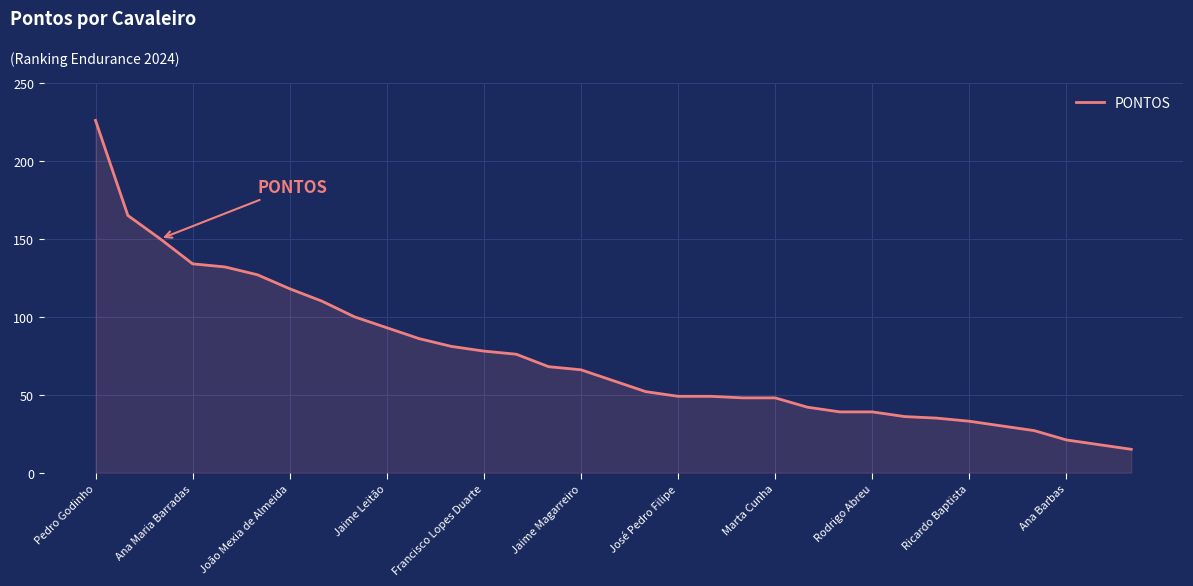

What is the maximum value shown in the chart?

226